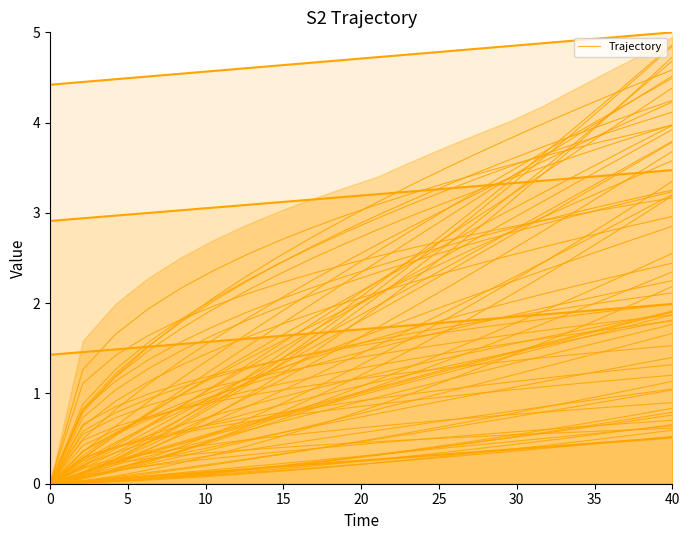

True or false: Group 3 and Group 2 cross at least once.

False